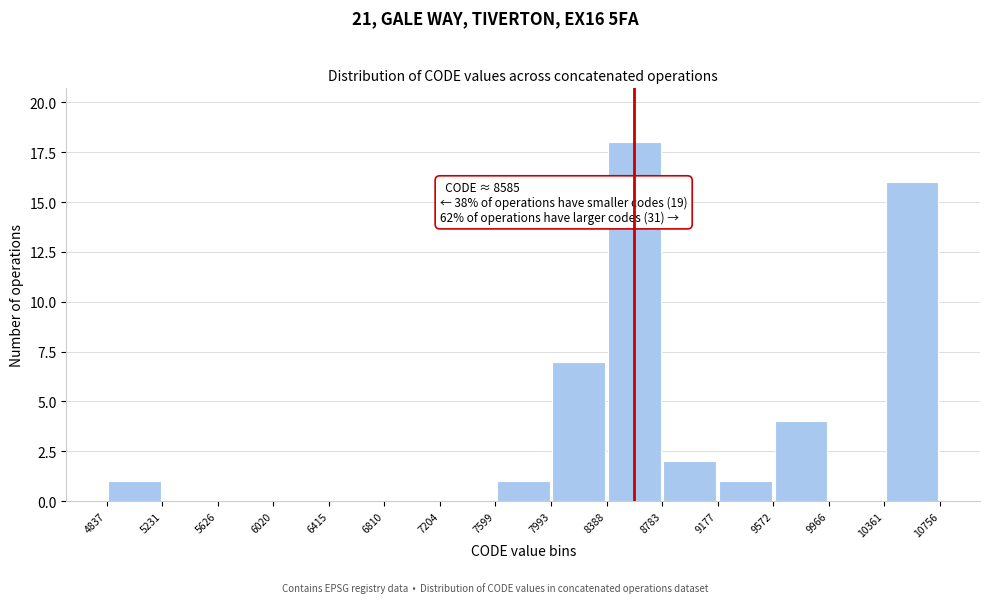

Which range on the x-axis has the tallest bar?

8388 to 8783